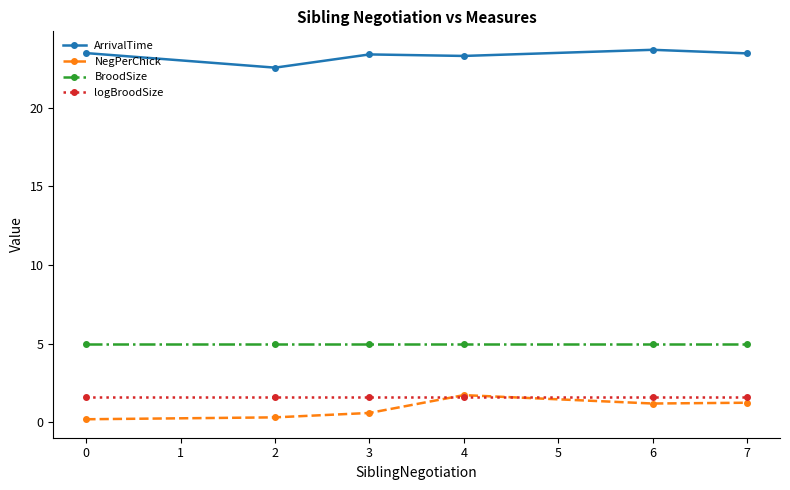

What is the spread (max minus min) of values at 6?

22.5